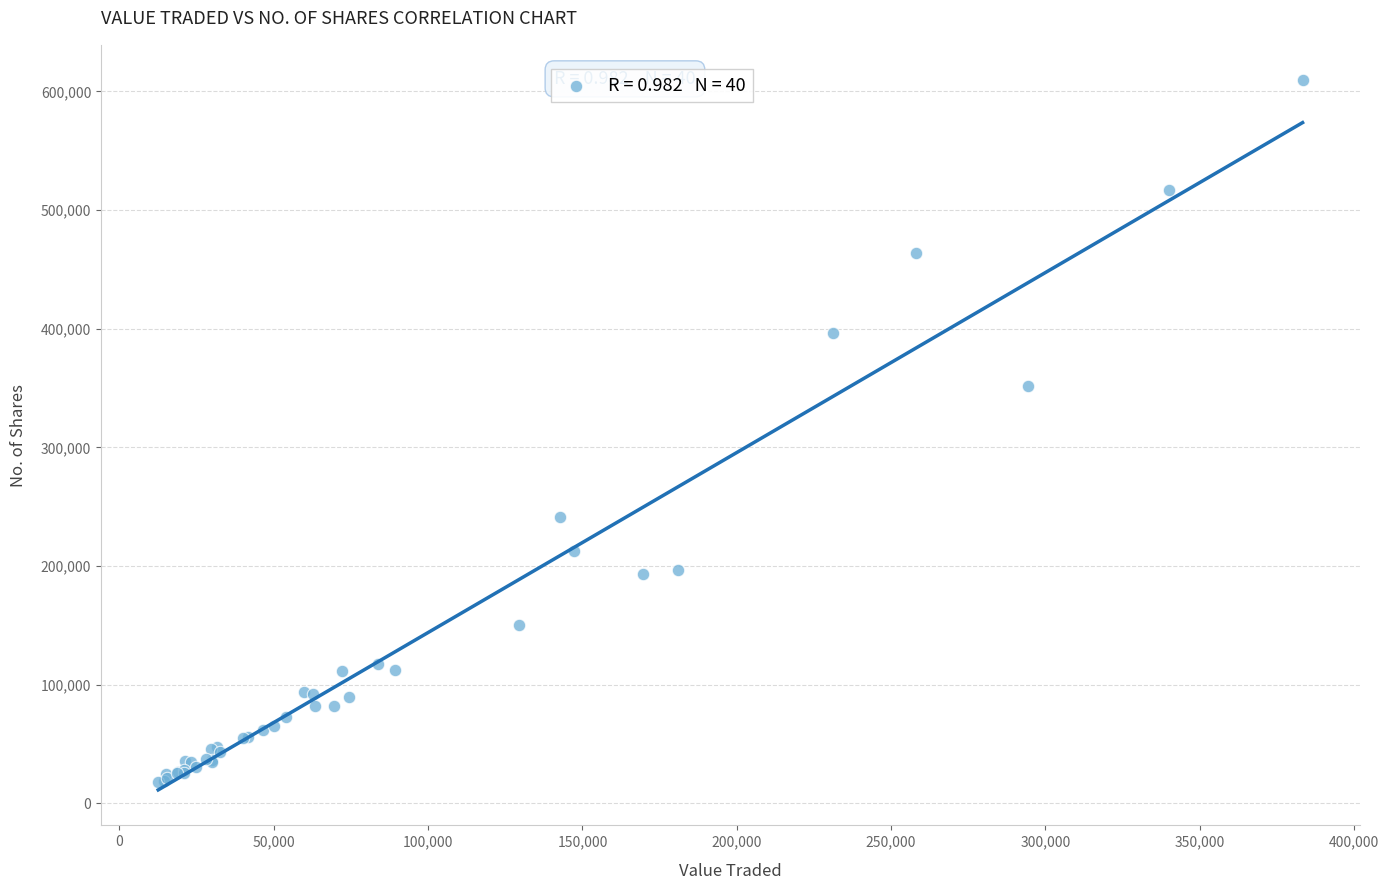

What Y value in the scatter plot is closest to 313625?

351758